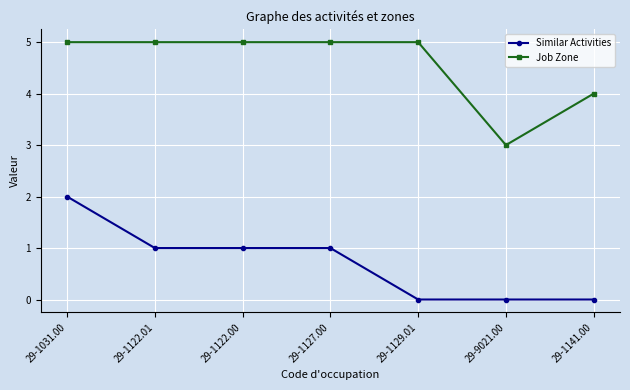

Reading right to left, list all the values displayed in this chart.

Similar Activities: 0	0	0	1	1	1	2
Job Zone: 4	3	5	5	5	5	5